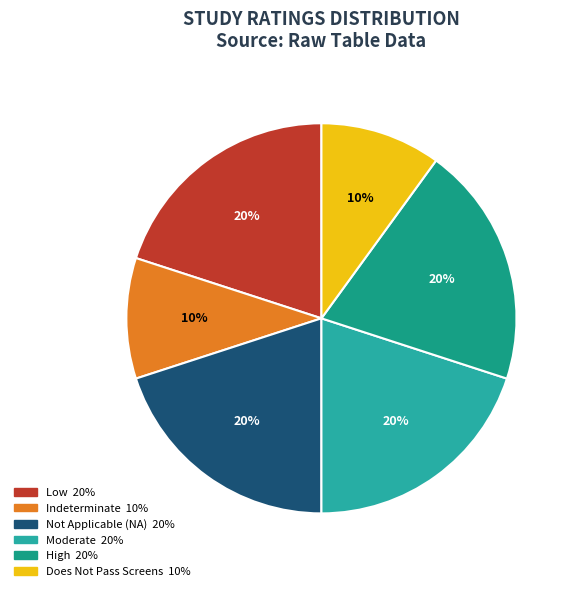

Which category has the biggest portion of the pie?

High